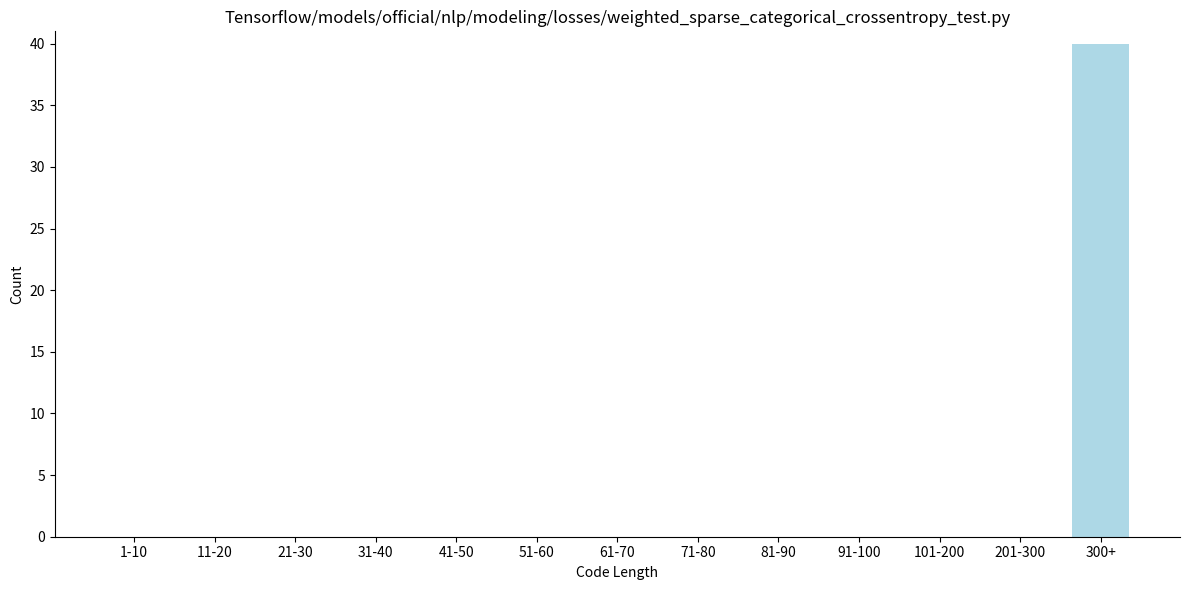

Reading left to right, list all the values displayed in this chart.

1-10=0	11-20=0	21-30=0	31-40=0	41-50=0	51-60=0	61-70=0	71-80=0	81-90=0	91-100=0	101-200=0	201-300=0	300+=40